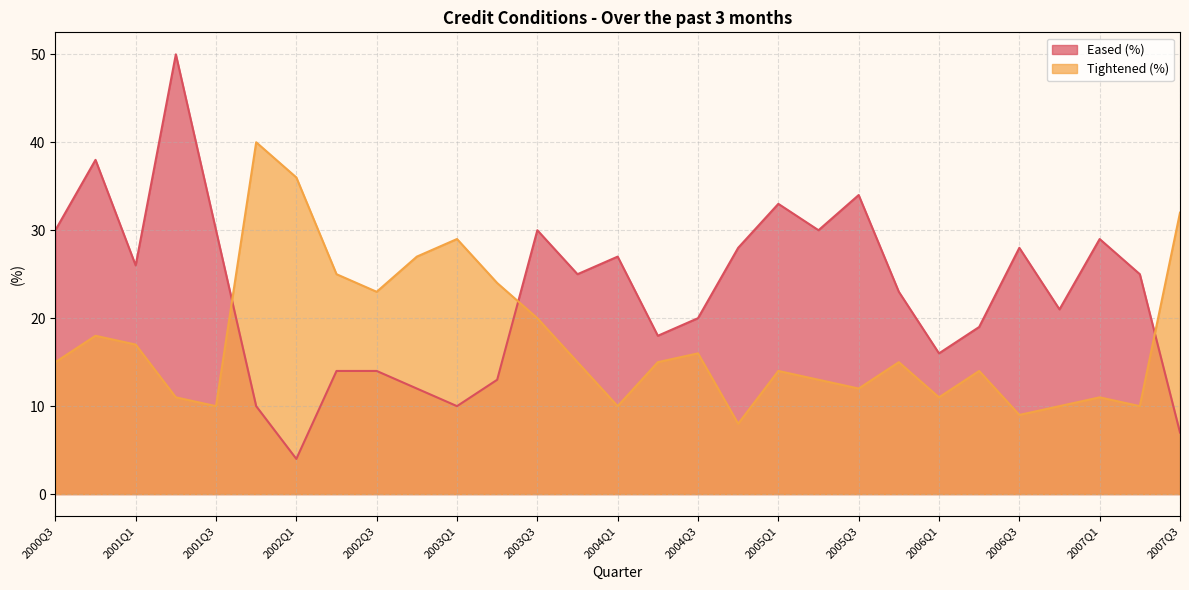

What is the difference between the second highest and second lowest values in the Eased (%) series?

31